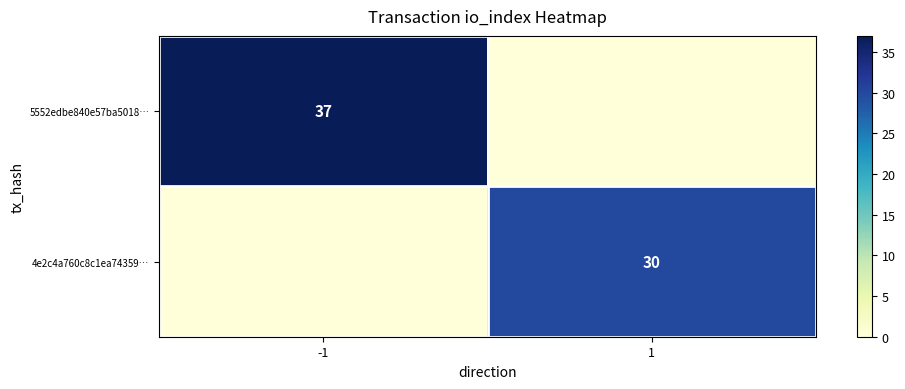

The 4e2c4a760c8c1ea74359… series shows 30 at 1. True or false?

True